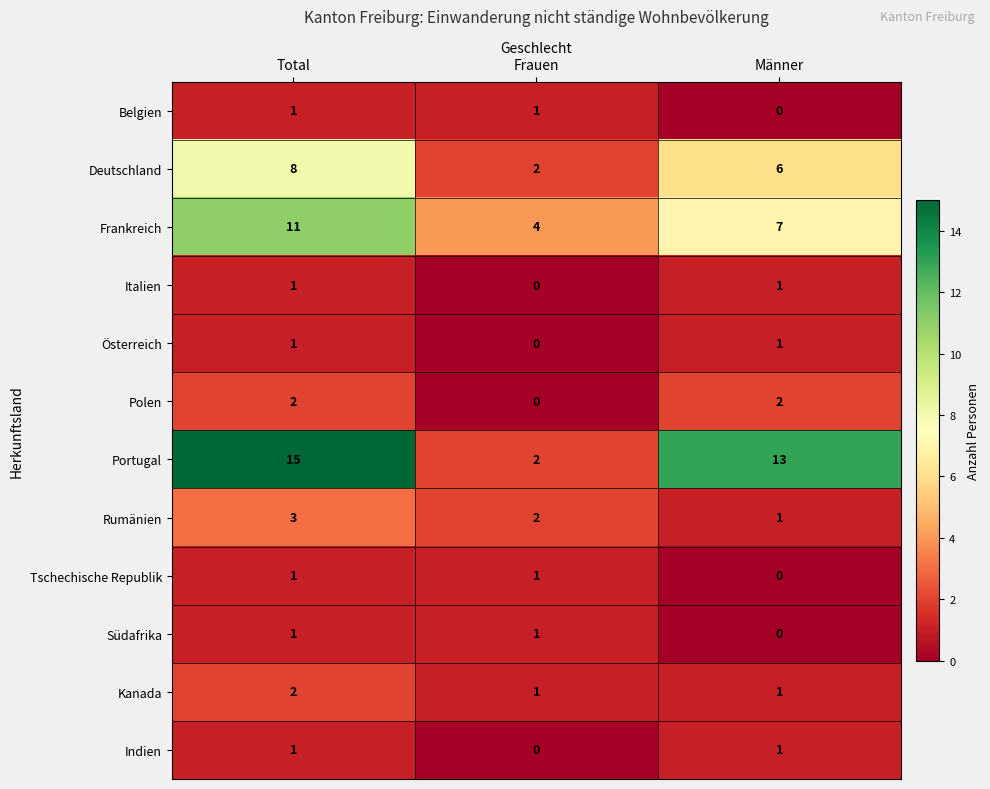

List the labels in order of Portugal value, smallest first.

Frauen, Männer, Total